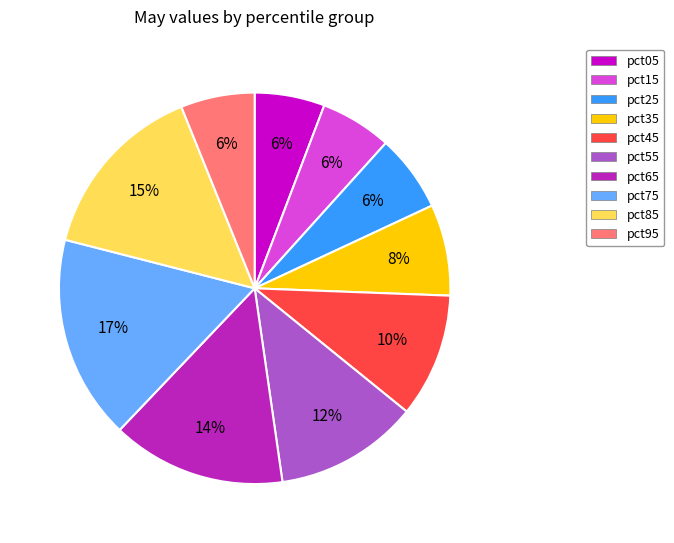

To the nearest percent, what percentage of the pie is pct55?

12%